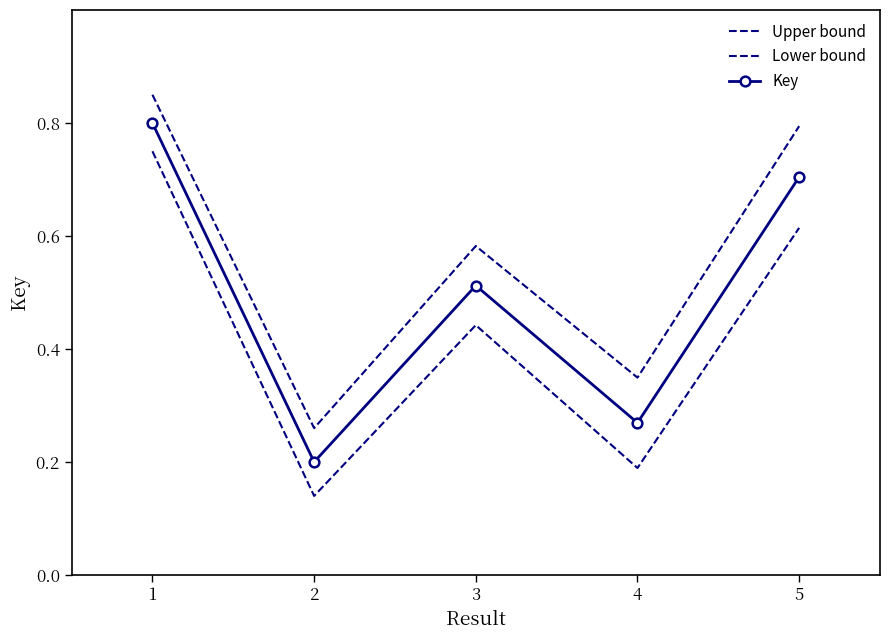

What is the value of the Upper bound point at the 5th from the left?

0.8